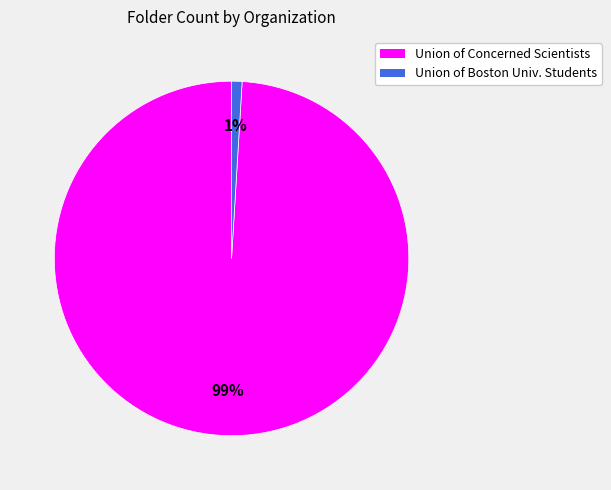

Does any single category account for the majority?

Yes